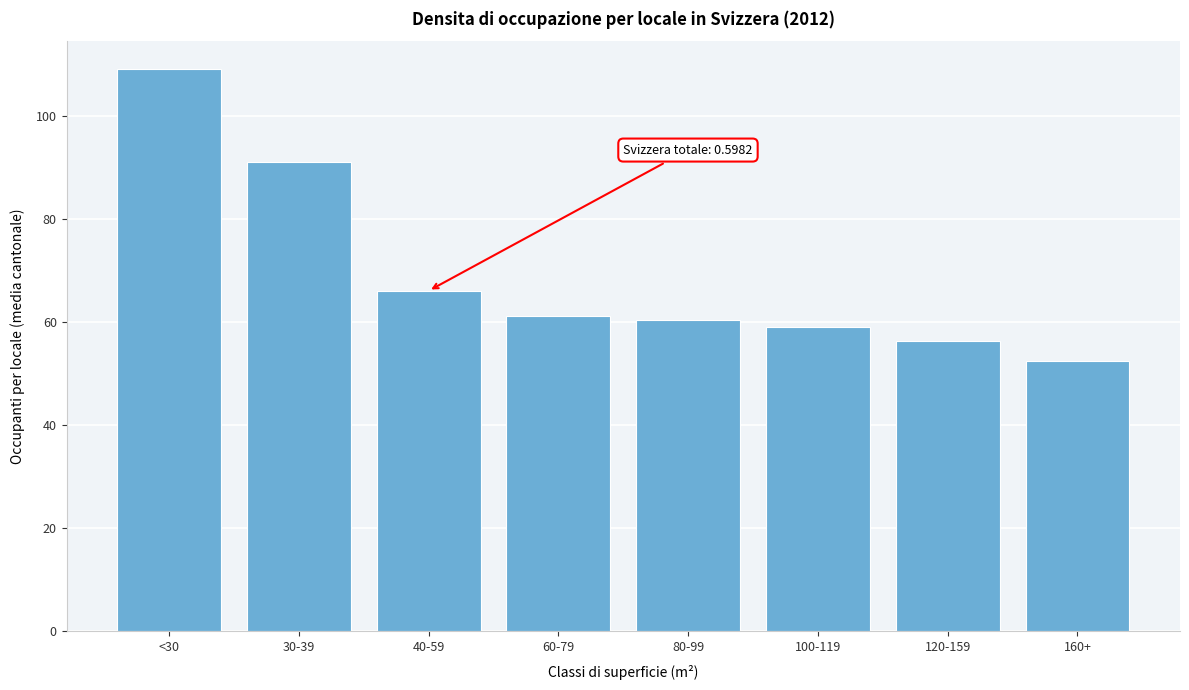

Reading right to left, list all the values displayed in this chart.

52.4	56.4	59.1	60.4	61.2	66.1	91.0	109.1